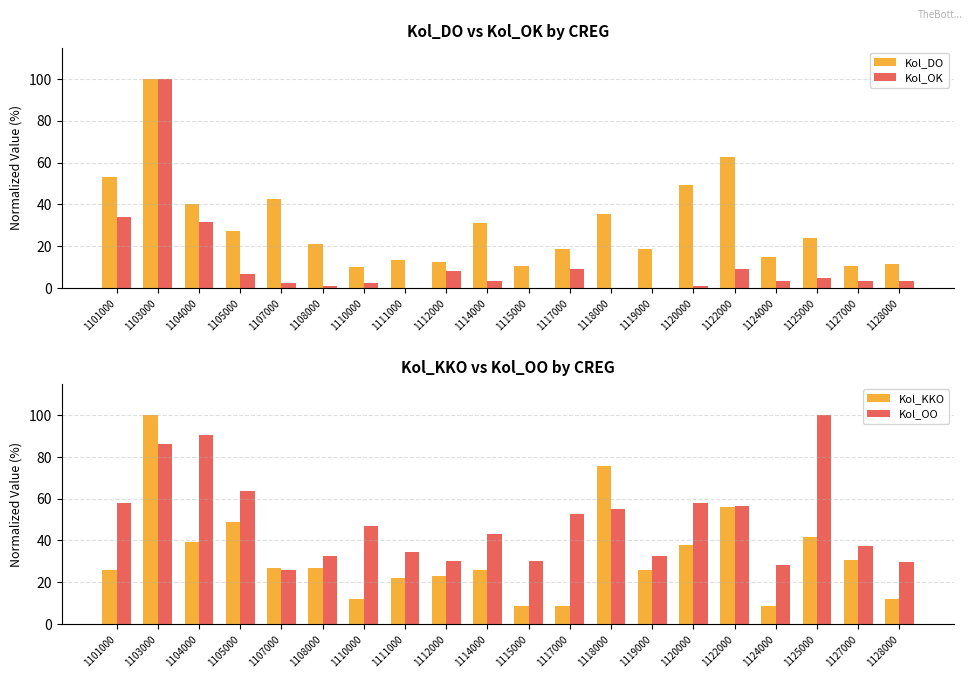

What is the lowest value of the Kol_DO series?

9.9